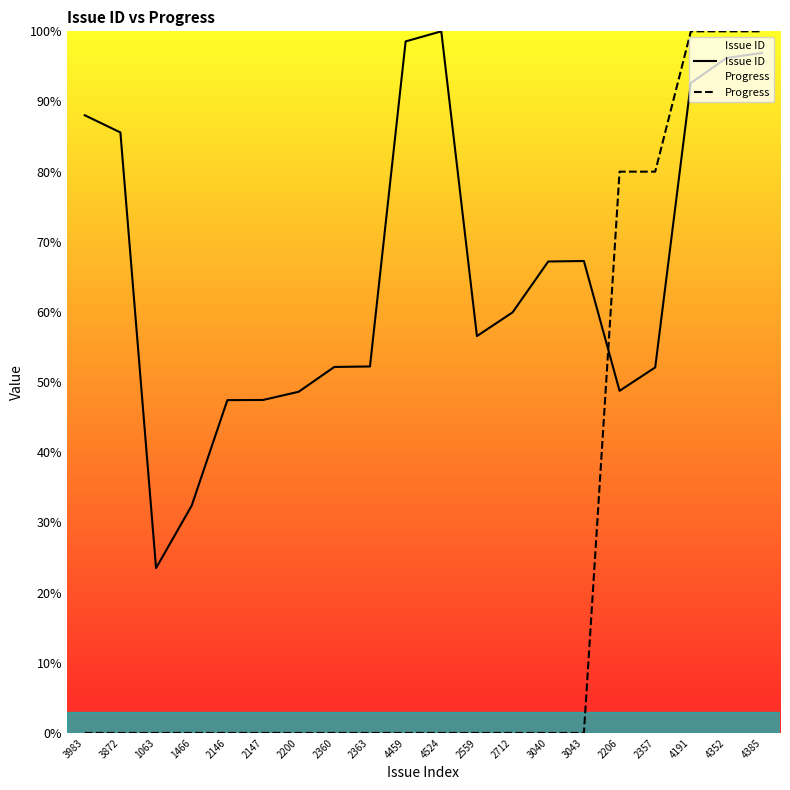

Between which two adjacent categories do Progress and Issue ID first intersect?

3043 and 2206